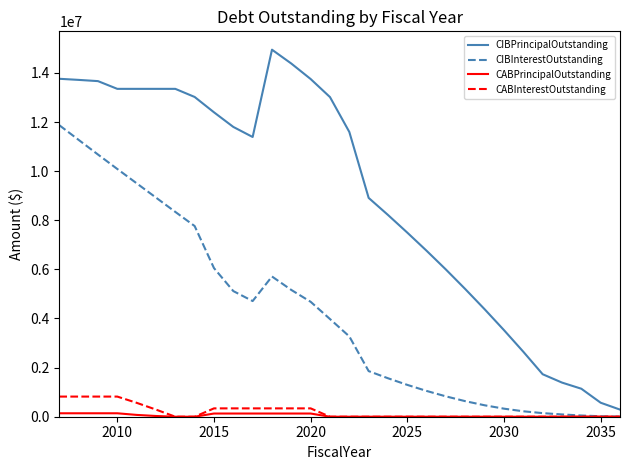

Which series has the largest range (max minus min)?

CIBPrincipalOutstanding